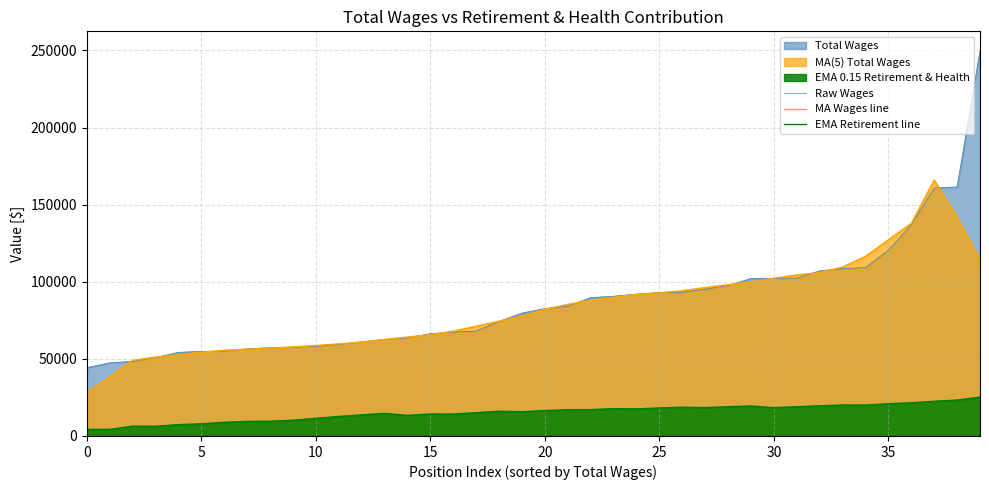

Is the value of Raw Wages at 31 greater than the value of MA Wages line at 20?

Yes